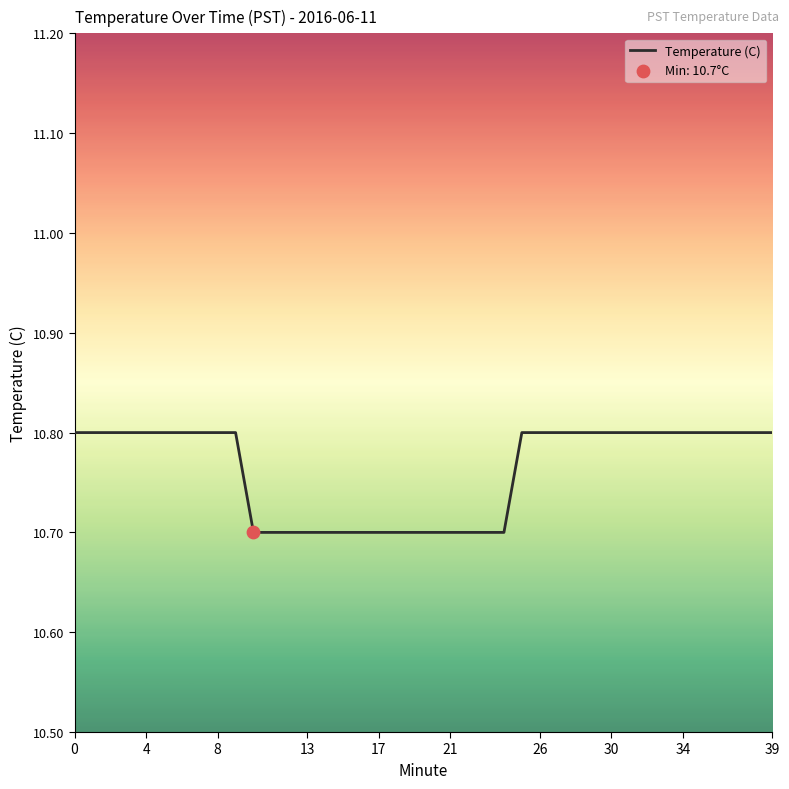

What is the maximum value shown in the chart?

10.8